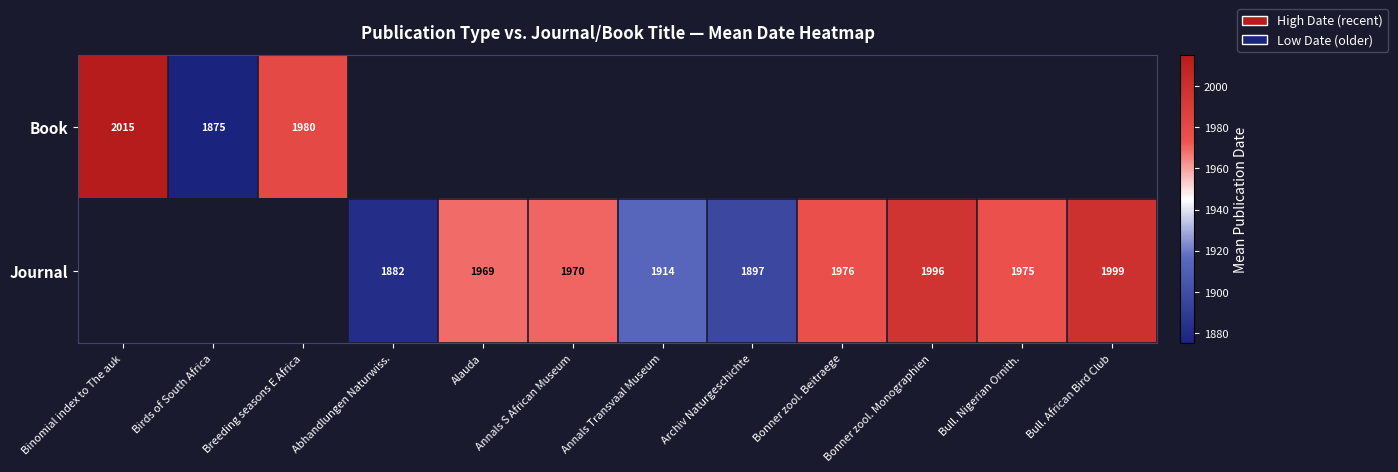

The Book series shows 1980 at Breeding seasons E Africa. True or false?

True